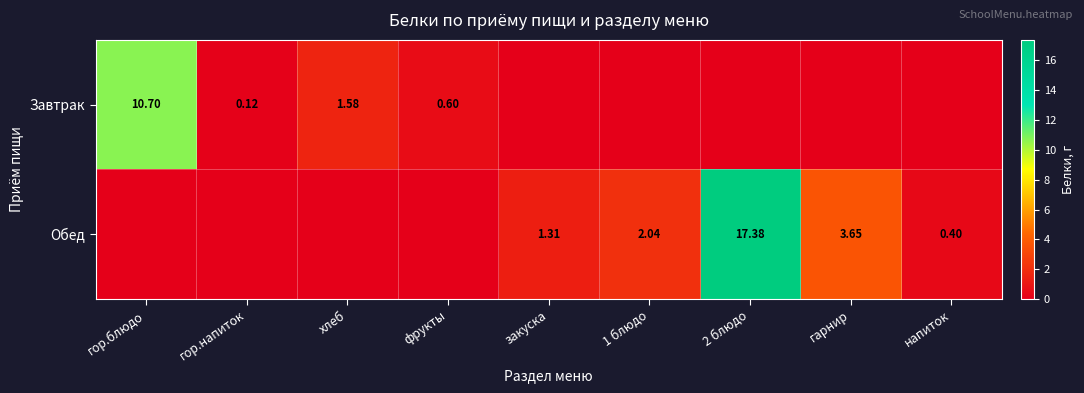

True or false: Обед has a value of 0.0 at гор.напиток.

True